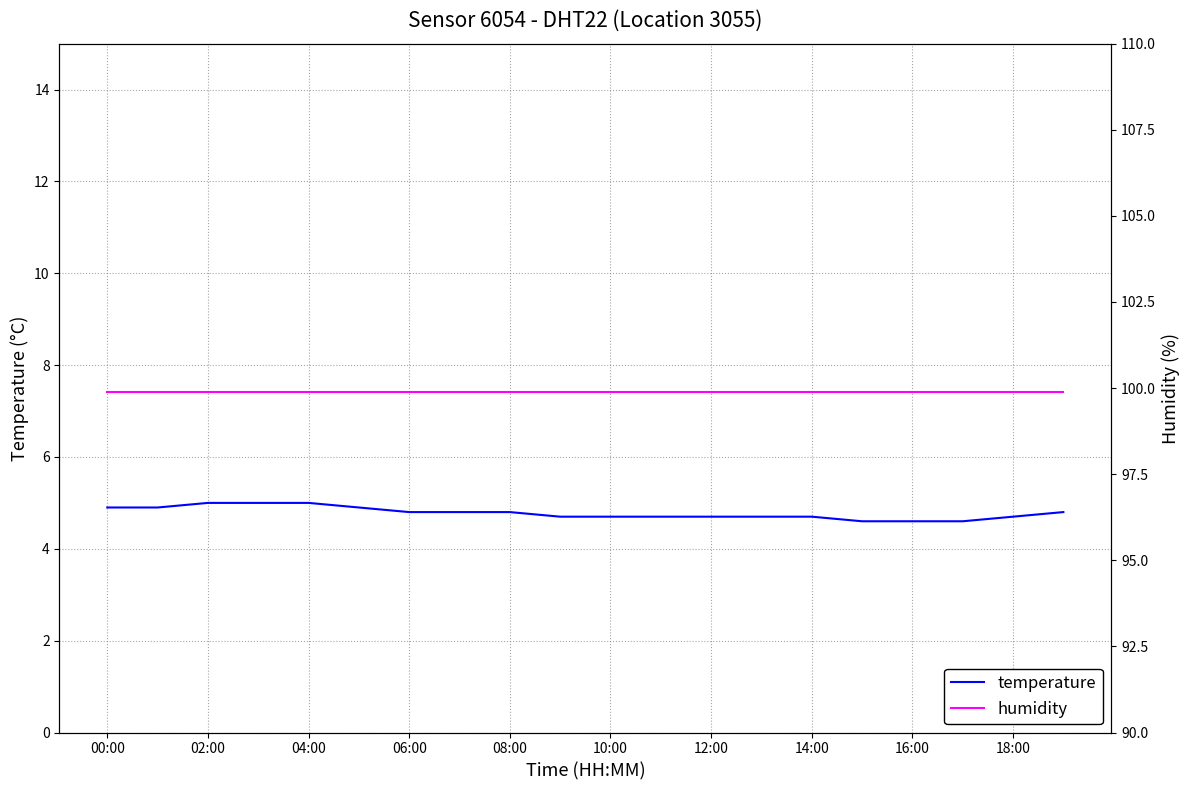

Count the number of categories in the chart.

20